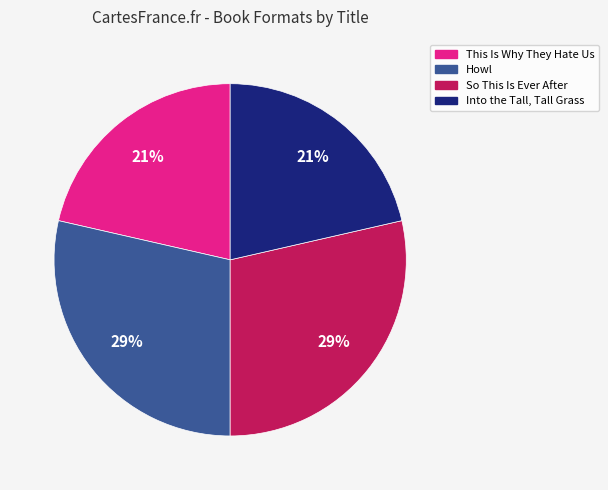

True or false: So This Is Ever After accounts for 23% of the total.

False